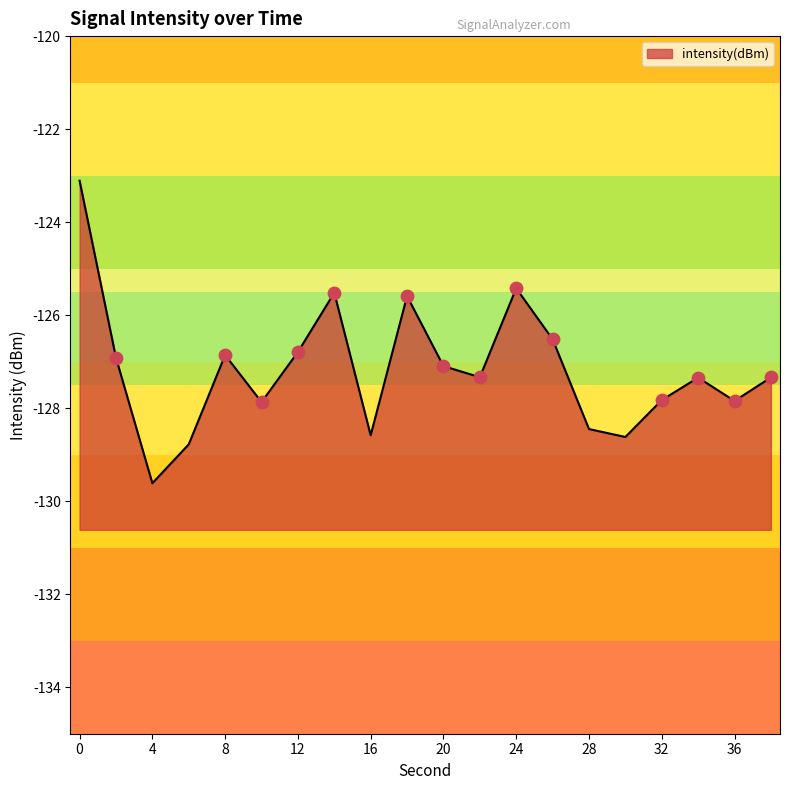

What is the change in value from 0 to 6?

-5.7